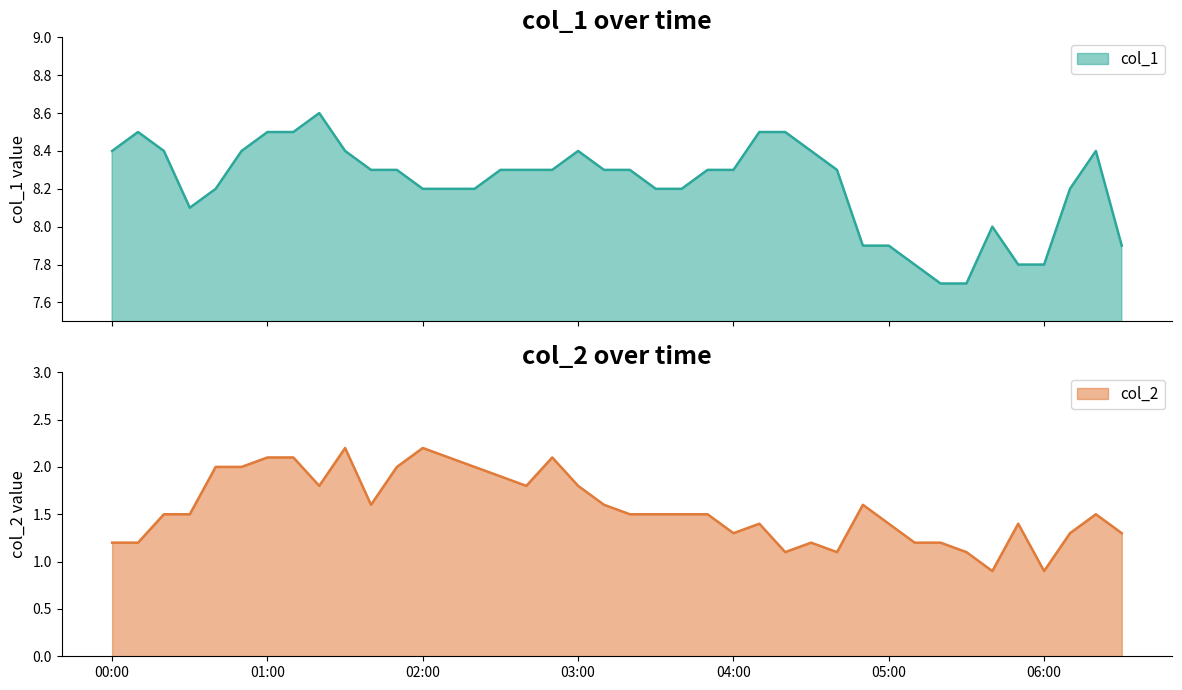

Is it true that col_2 equals 0.7 at 2023/01/08 06:10:00?

False